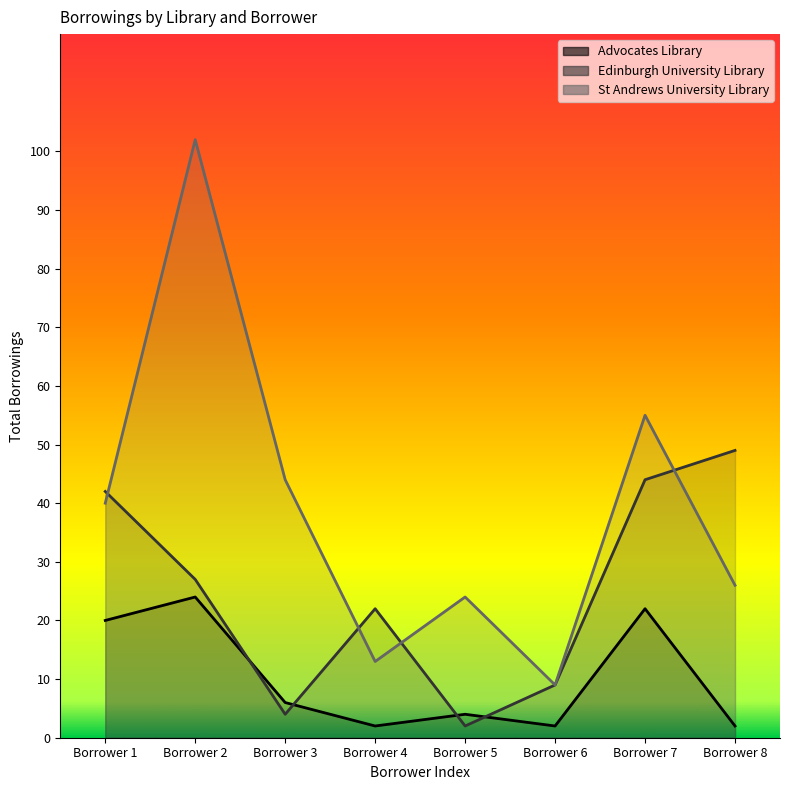

Does the chart have visible grid lines?

No